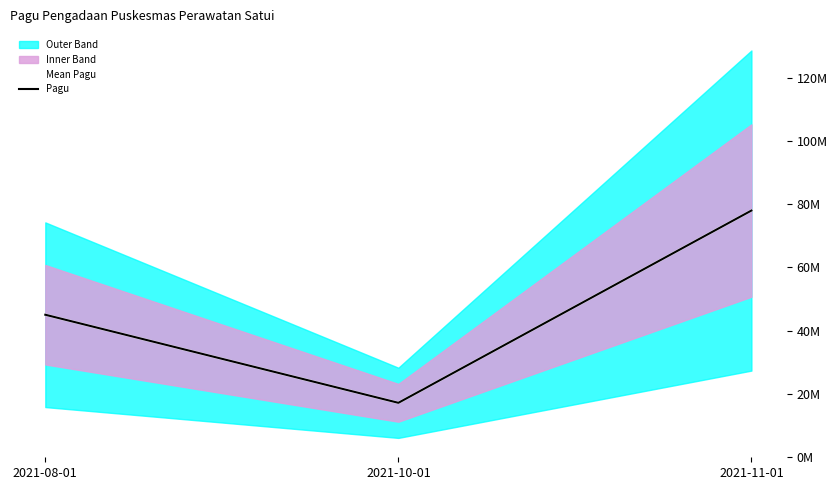

Between 2021-10-01 and 2021-08-01, which is larger?

2021-08-01